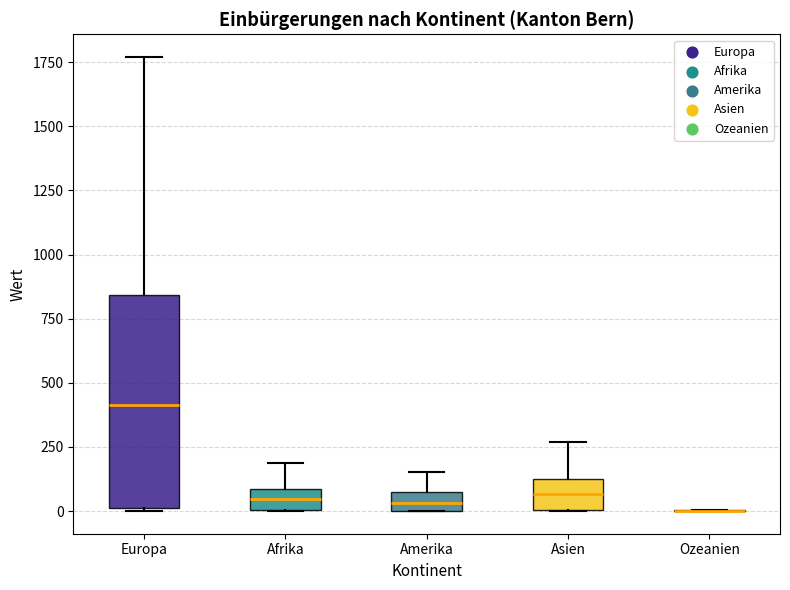

Comparing the boxes themselves (not the whiskers), which one is the tallest?

Europa